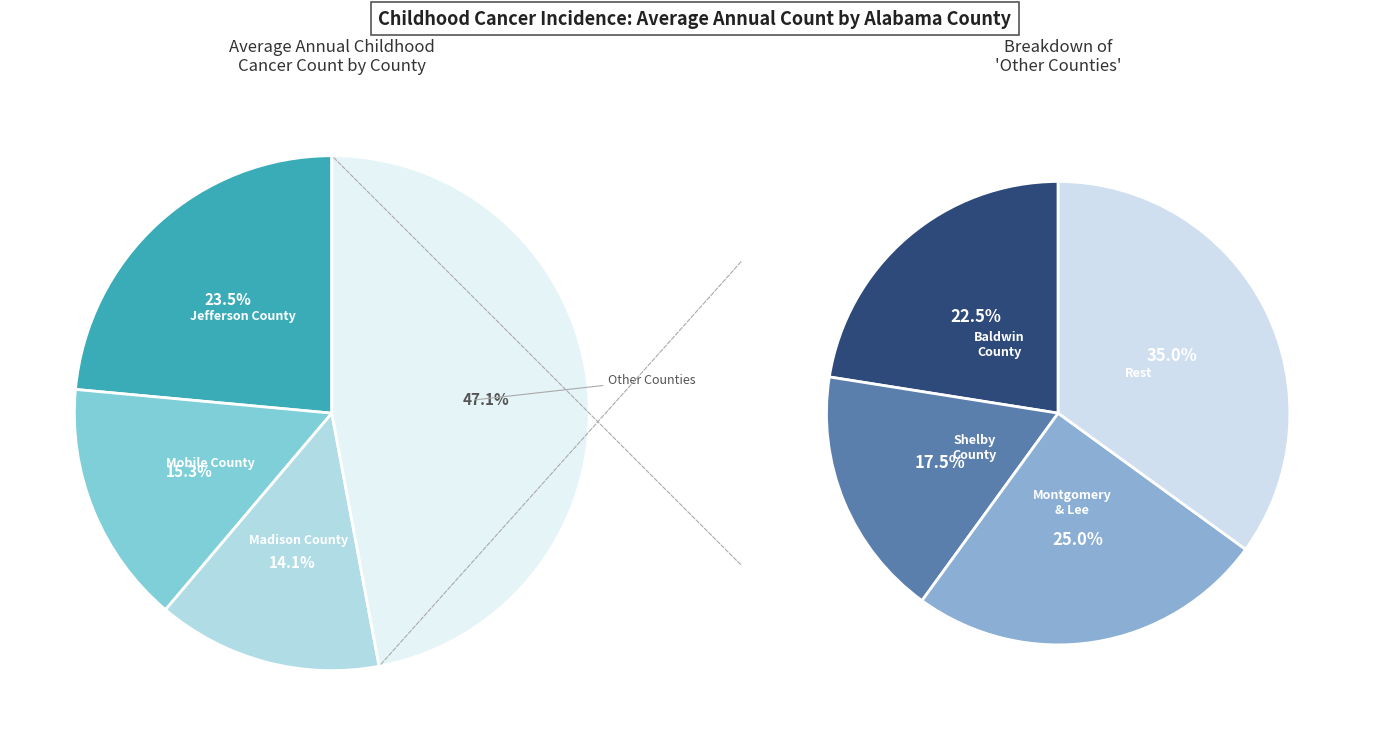

The Jefferson County slice represents 24% of the pie. True or false?

True